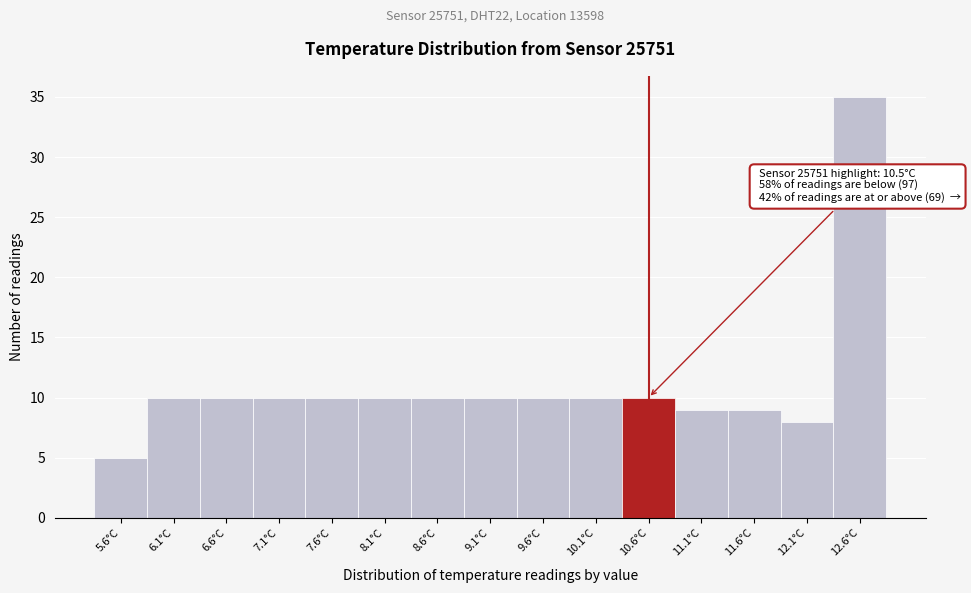

Reading right to left, transcribe all the data shown in this chart.

12.6°C=35	12.1°C=8	11.6°C=9	11.1°C=9	10.6°C=10	10.1°C=10	9.6°C=10	9.1°C=10	8.6°C=10	8.1°C=10	7.6°C=10	7.1°C=10	6.6°C=10	6.1°C=10	5.6°C=5